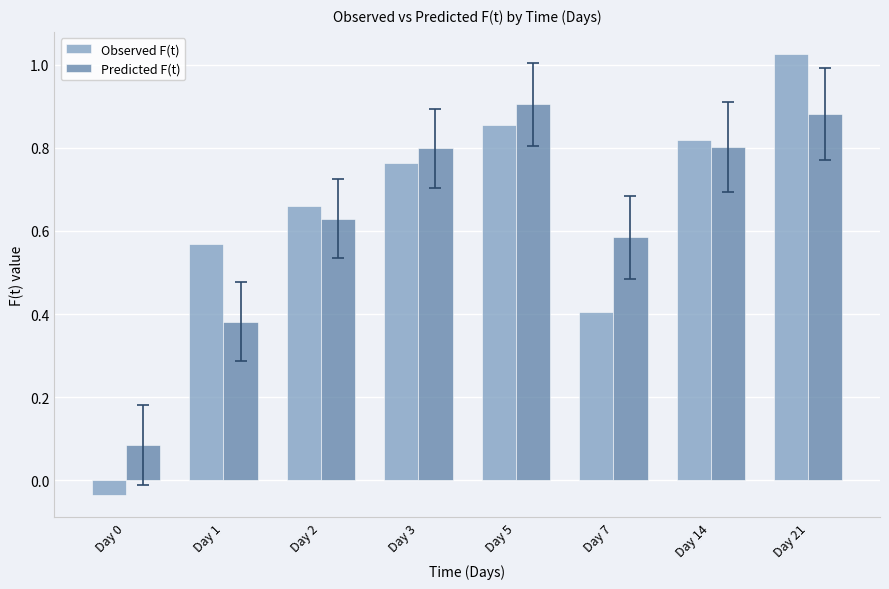

Is the value of Observed F(t) at Day 14 greater than the value of Predicted F(t) at Day 2?

Yes